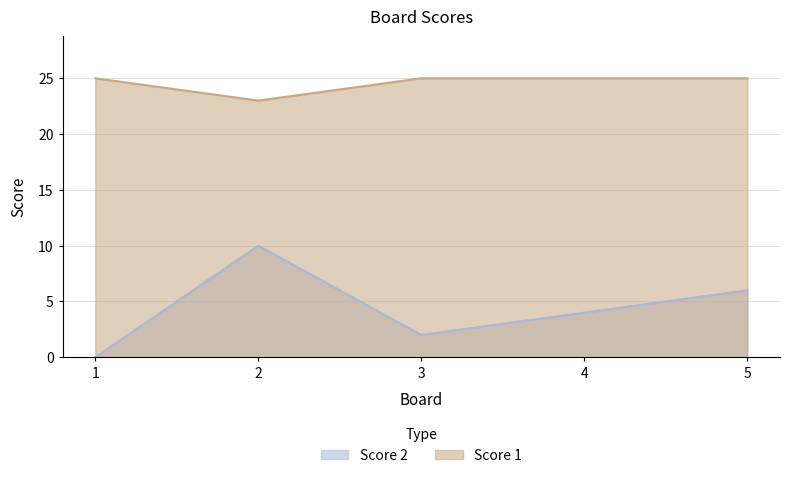

What is the difference between the Score 2 values at 5 and 4?

2